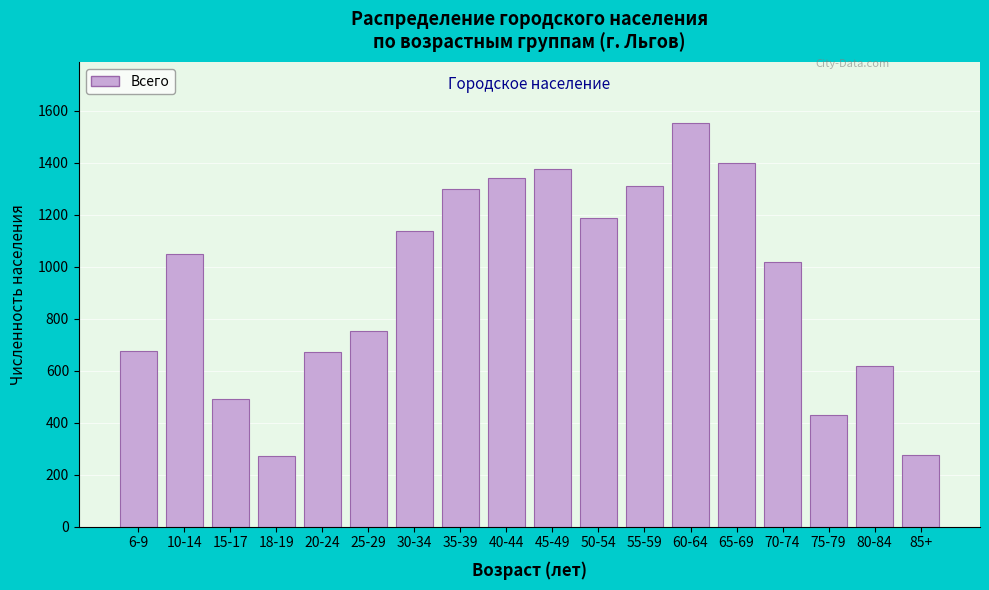

What is the label of the 4th bar from the right?

70-74